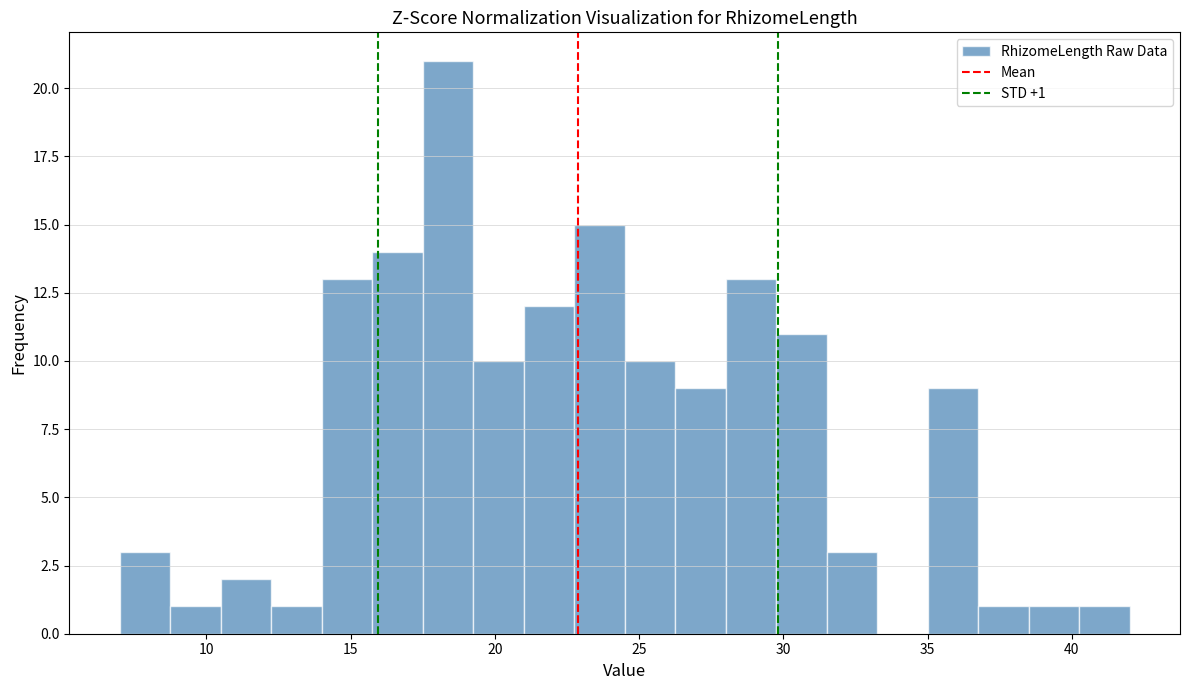

Read against the x-axis, roughly where is the centre of the tallest bar?

18.5